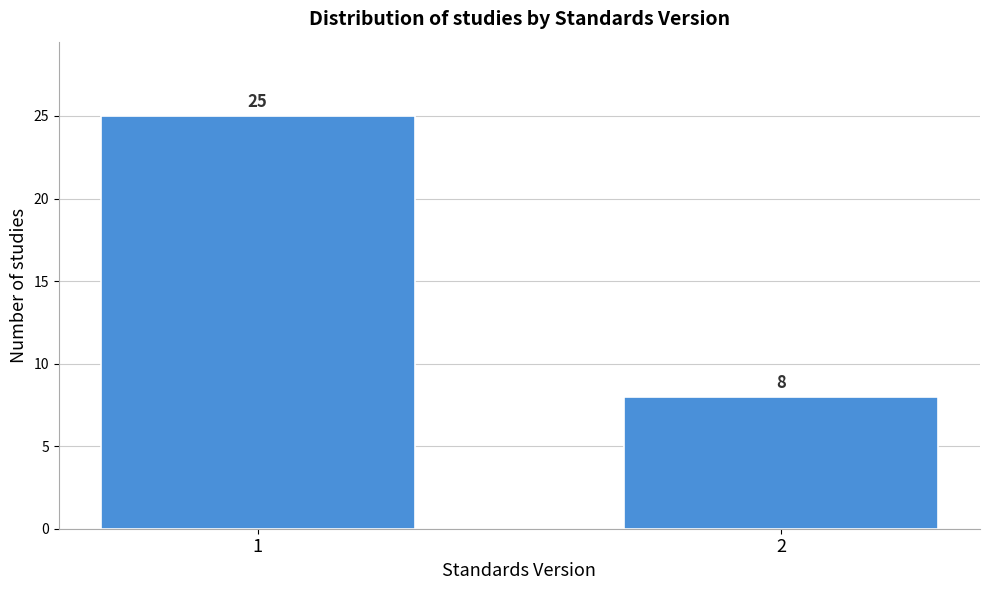

Reading left to right, list all the values displayed in this chart.

1=25	2=8